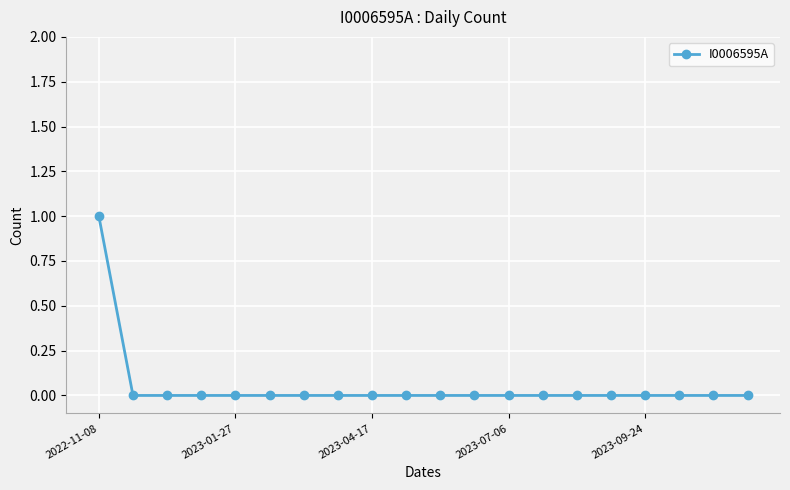

Does the chart have visible grid lines?

Yes